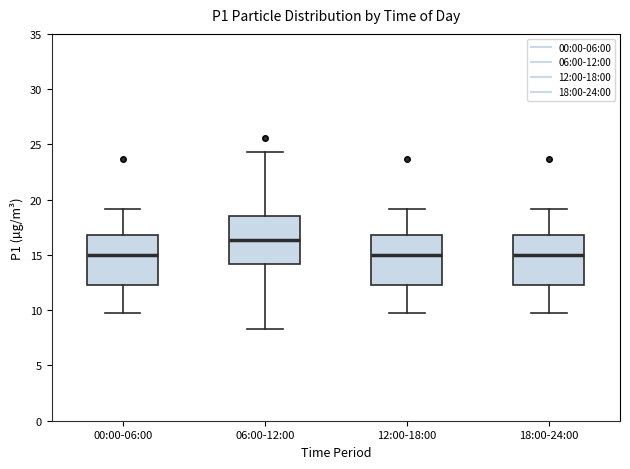

Reading left to right, read every box against the y-axis: the position of its median line, the range the box covers, and the ends of its whiskers. The values are not printed on the chart, so give them approximately, as read against the axis.

00:00-06:00: median 15.0, box 12.0 to 17.0, whiskers 9.5 to 19.0
06:00-12:00: median 16.5, box 14.0 to 18.5, whiskers 8.5 to 24.5
12:00-18:00: median 15.0, box 12.0 to 17.0, whiskers 9.5 to 19.0
18:00-24:00: median 15.0, box 12.0 to 17.0, whiskers 9.5 to 19.0